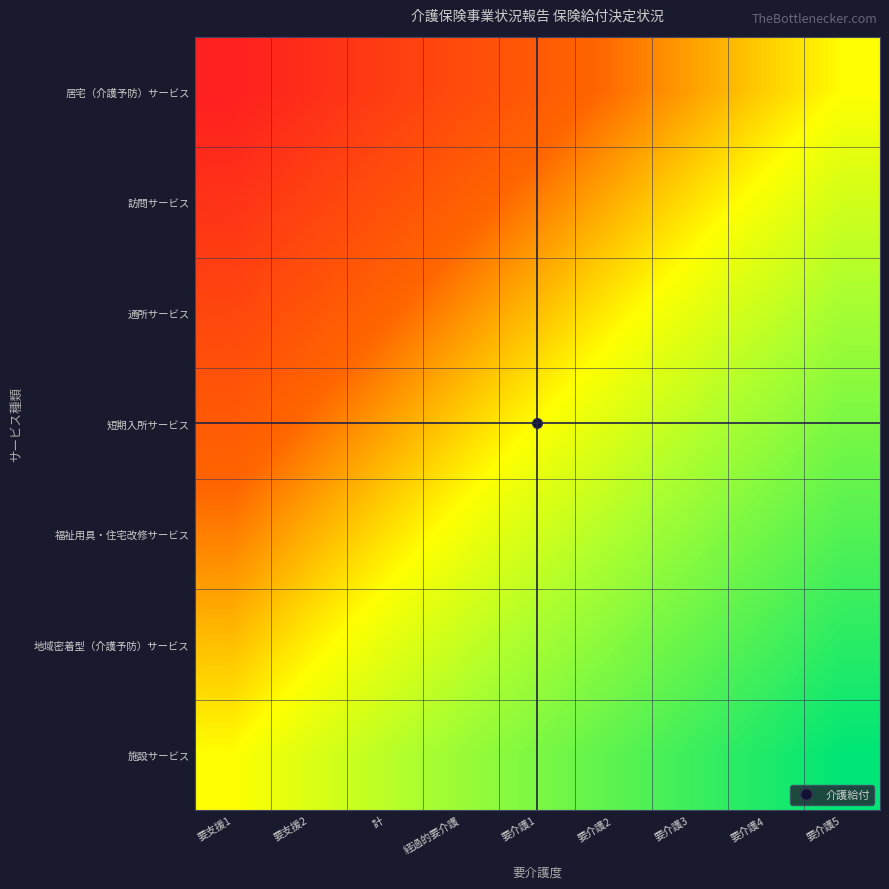

Which has a higher value, 要介護4 or 要介護1?

要介護4